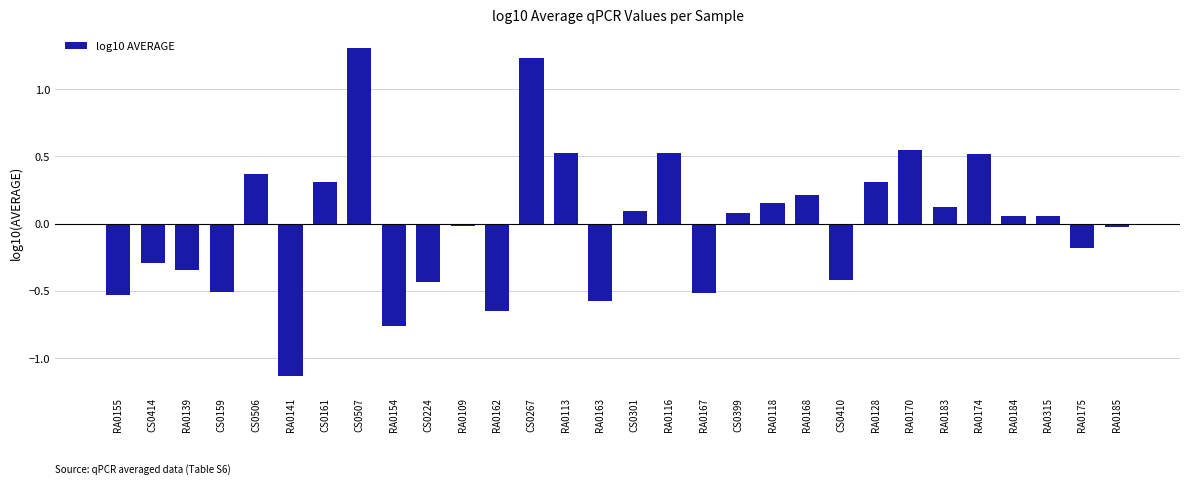

Where does the data first go above 0?

CS0506